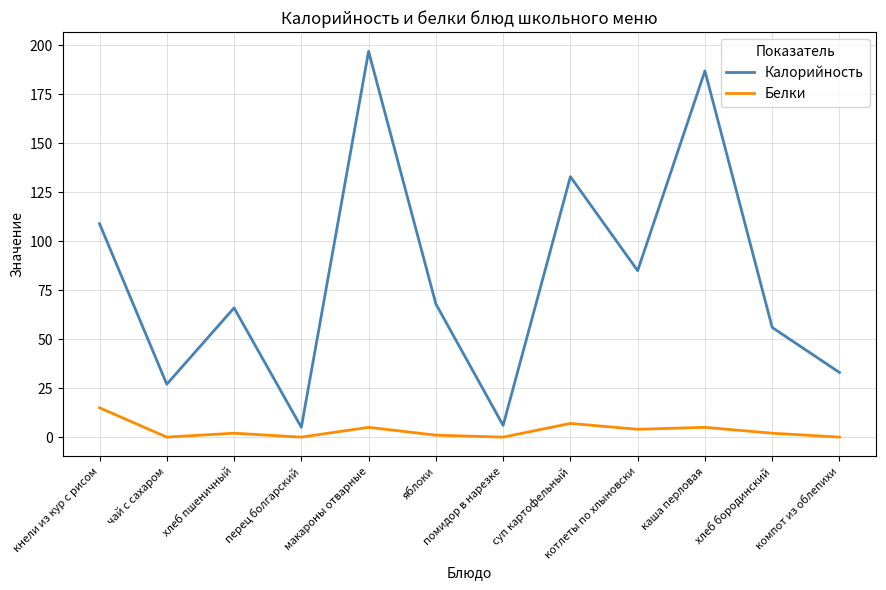

At which category does Белки reach its first local peak?

хлеб пшеничный